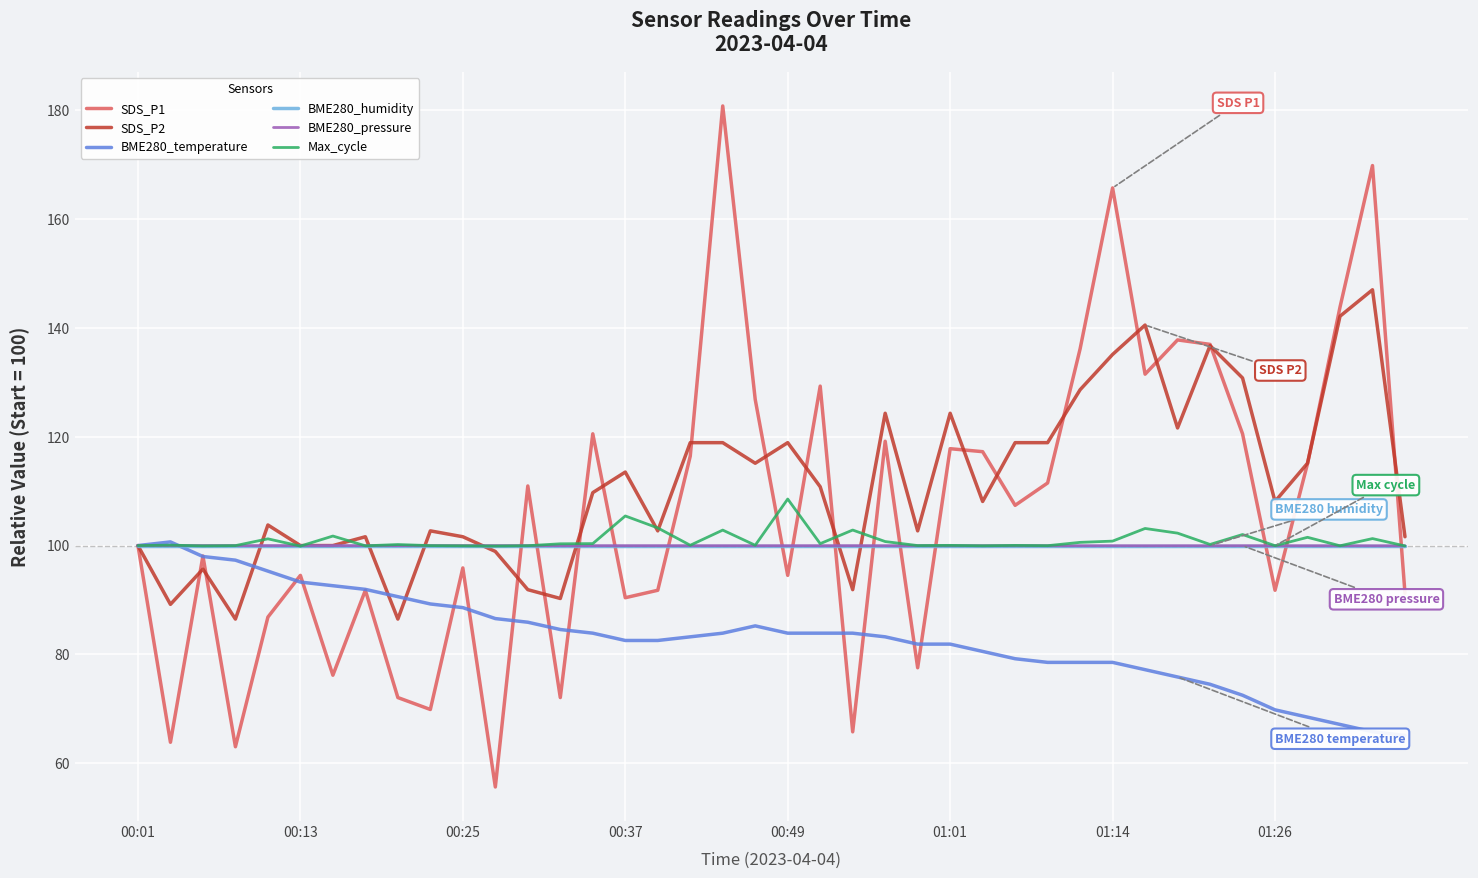

What is the minimum value shown in the chart?

55.6